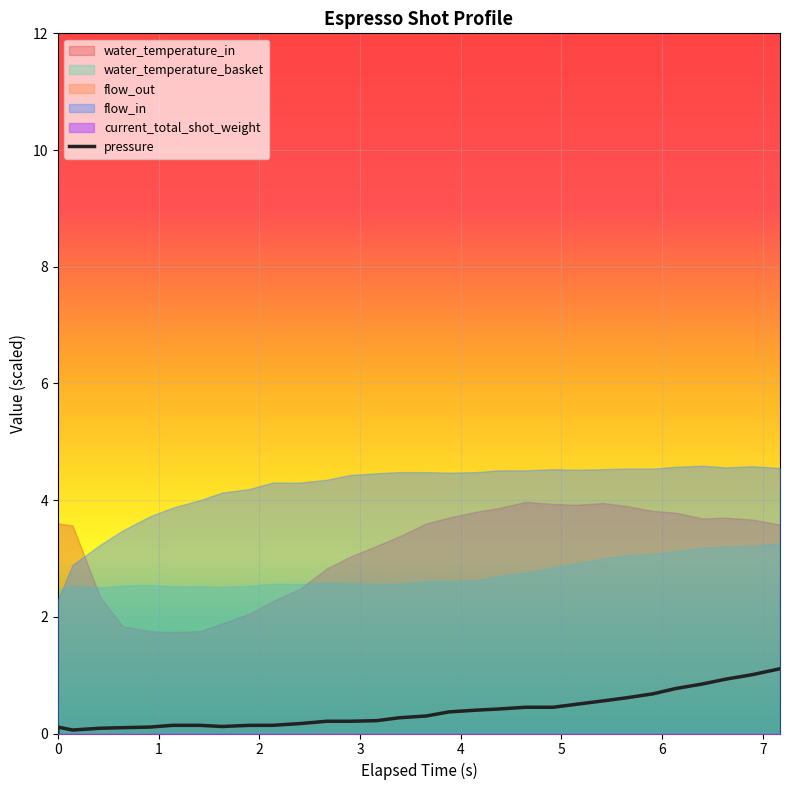

What is the maximum value for pressure?

1.1